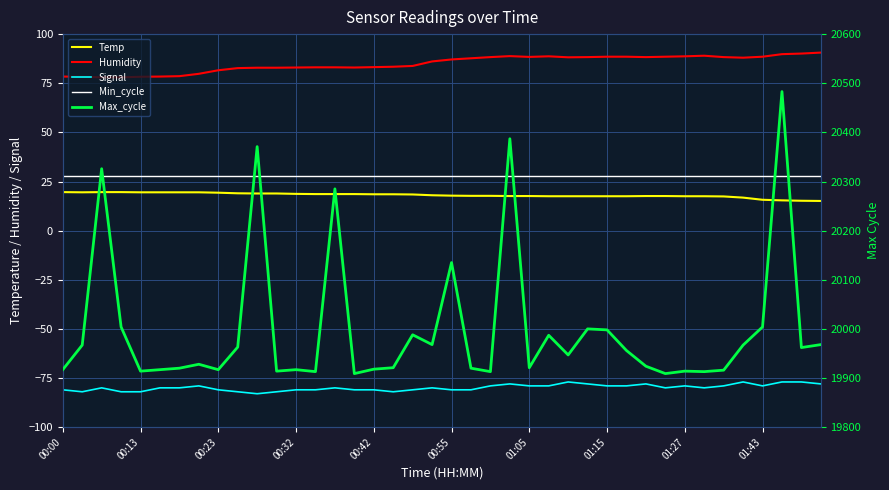

How many lines are shown in the chart?

5